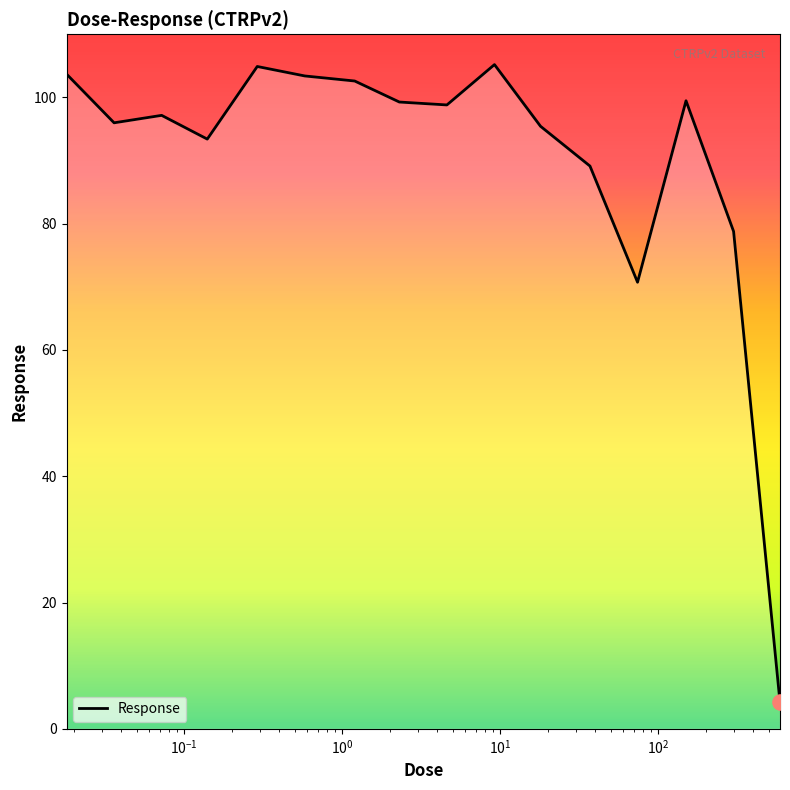

What is the greatest value displayed?

105.2